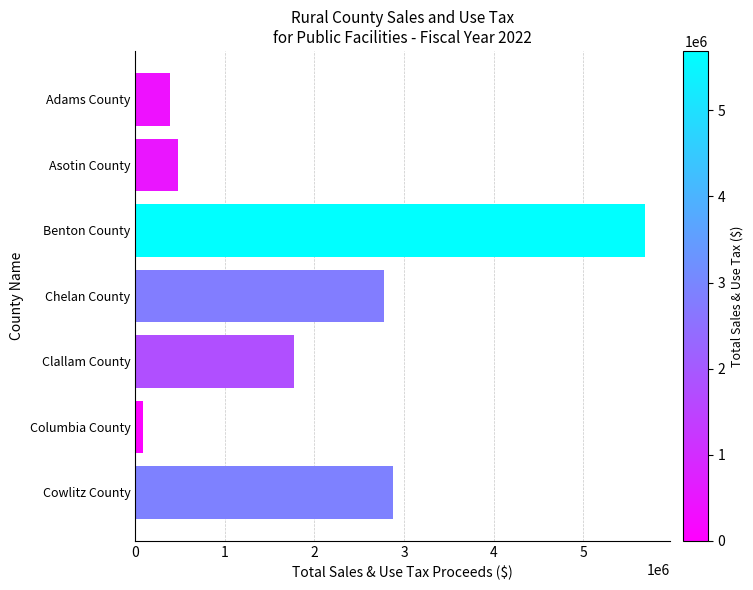

Read the value at Clallam County, to the nearest 100.

1768100